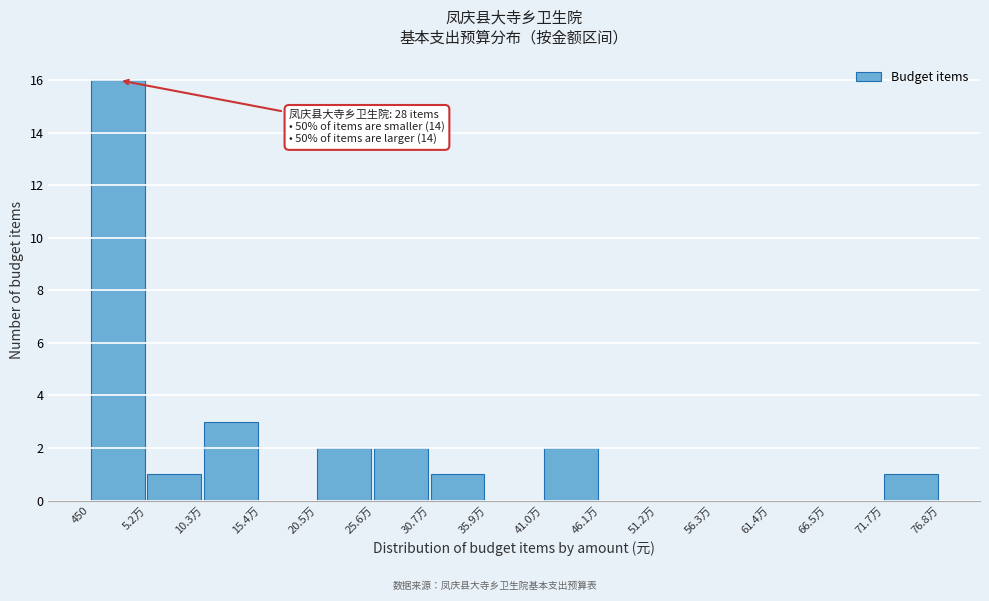

Reading left to right, extract all data points from this chart.

450=16	5.2万=1	10.3万=3	15.4万=0	20.5万=2	25.6万=2	30.7万=1	35.9万=0	41.0万=2	46.1万=0	51.2万=0	56.3万=0	61.4万=0	66.5万=0	71.7万=1